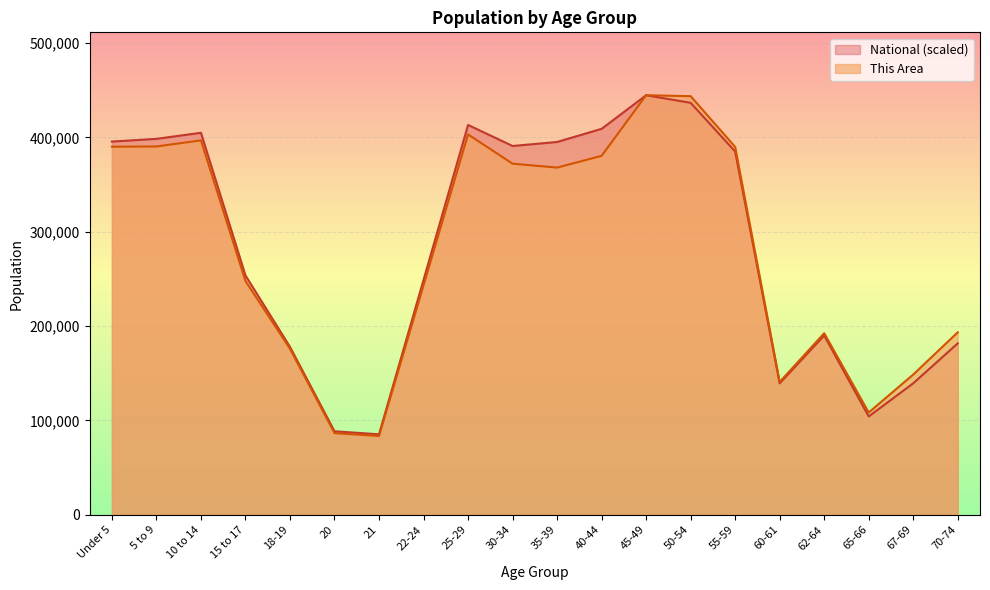

Between Under 5 and 45-49, which series saw the biggest shift?

This Area